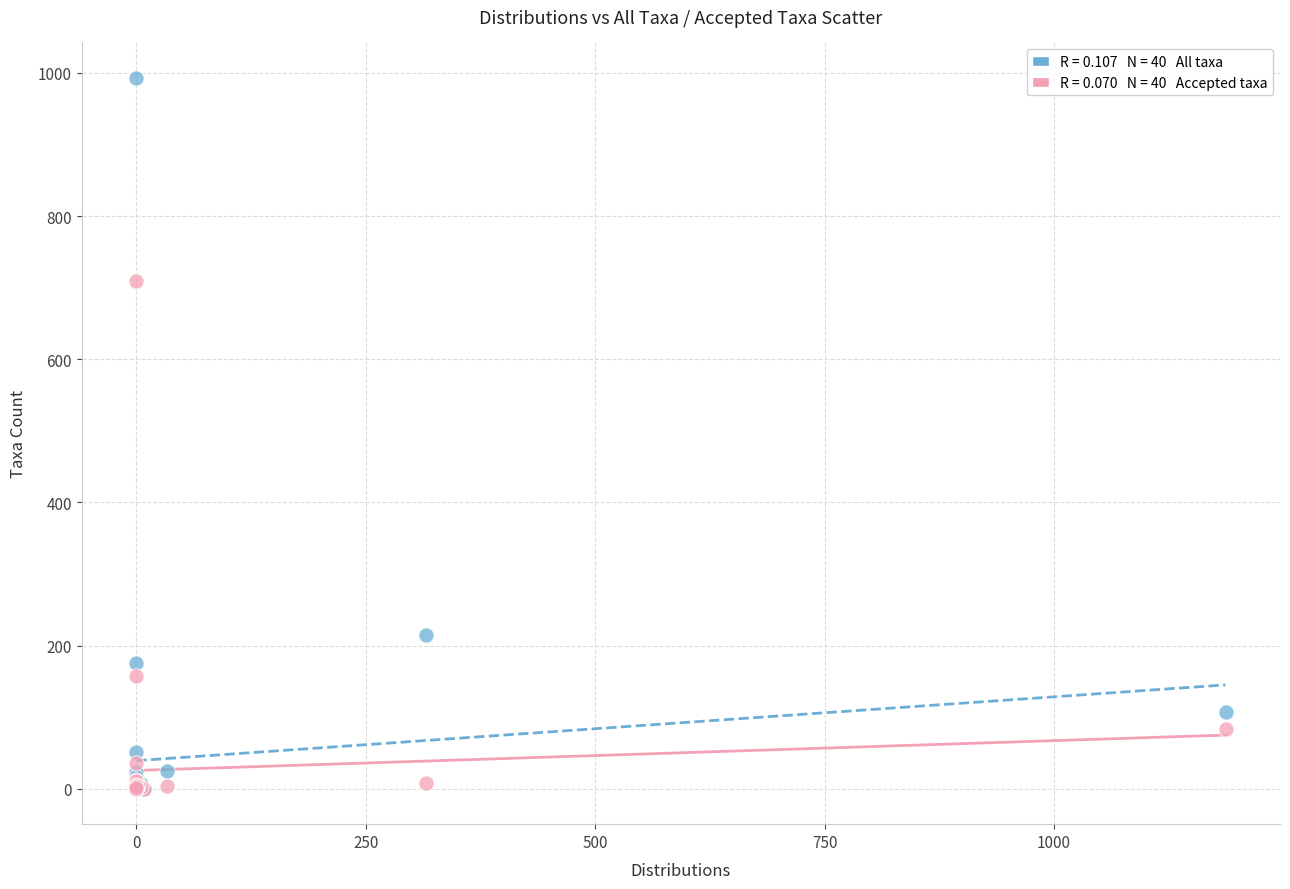

Across all series, what Y value is closest to 496?

709